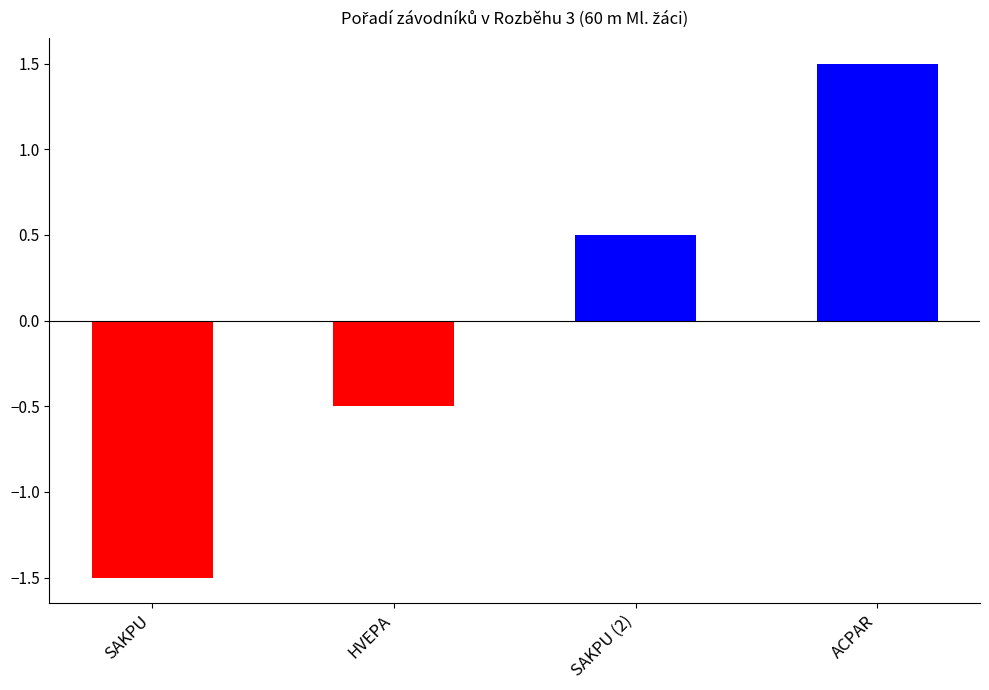

Reading left to right, extract all data points from this chart.

SAKPU=-1.5	HVEPA=-0.5	SAKPU (2)=0.5	ACPAR=1.5